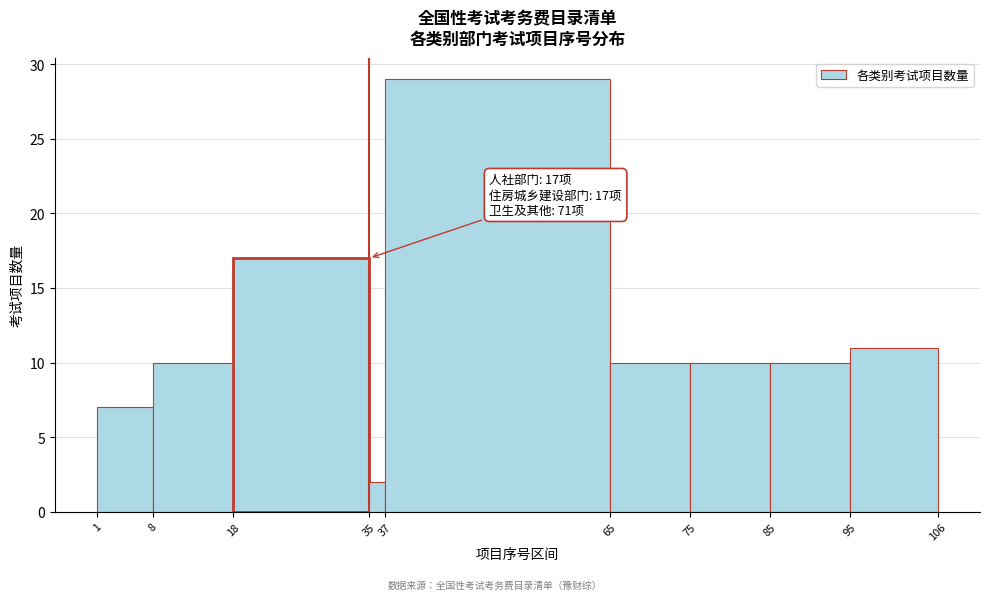

Over which range of the x-axis is the bar tallest?

37 to 65